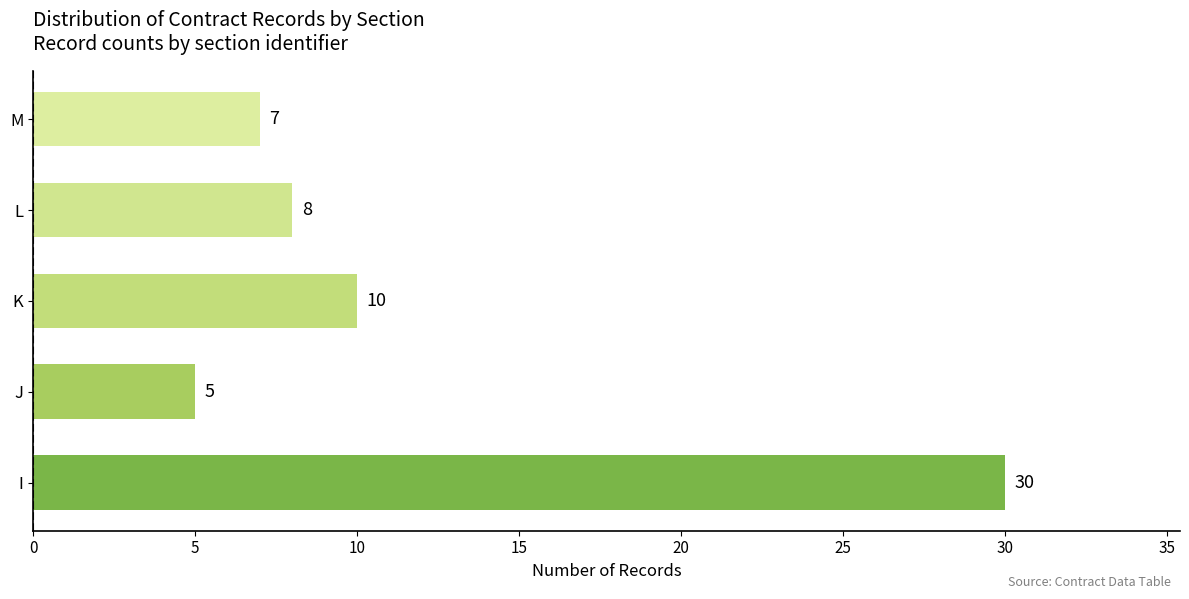

List the labels in order of value, smallest first.

J, M, L, K, I